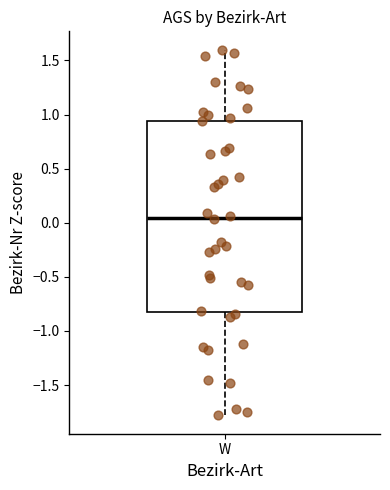

Read this box plot against the y-axis: the position of the median line, the range covered by the box, and the ends of both whiskers. The values are not printed on the chart, so give them approximately, as read against the axis.

median 0.05, box -0.80 to 0.95, whiskers -1.80 to 1.60